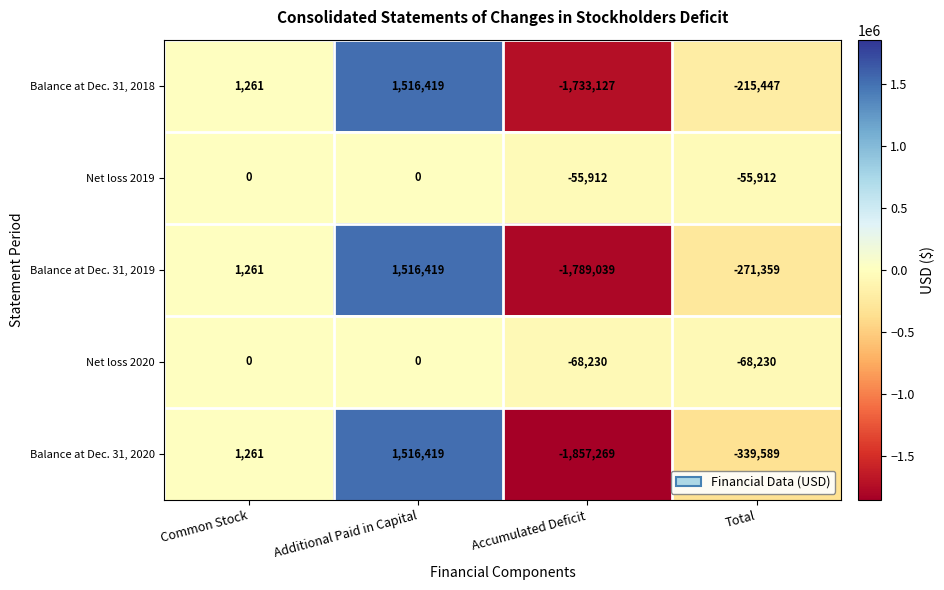

Which category has the lowest value in the Balance at Dec. 31, 2019 series?

Accumulated Deficit